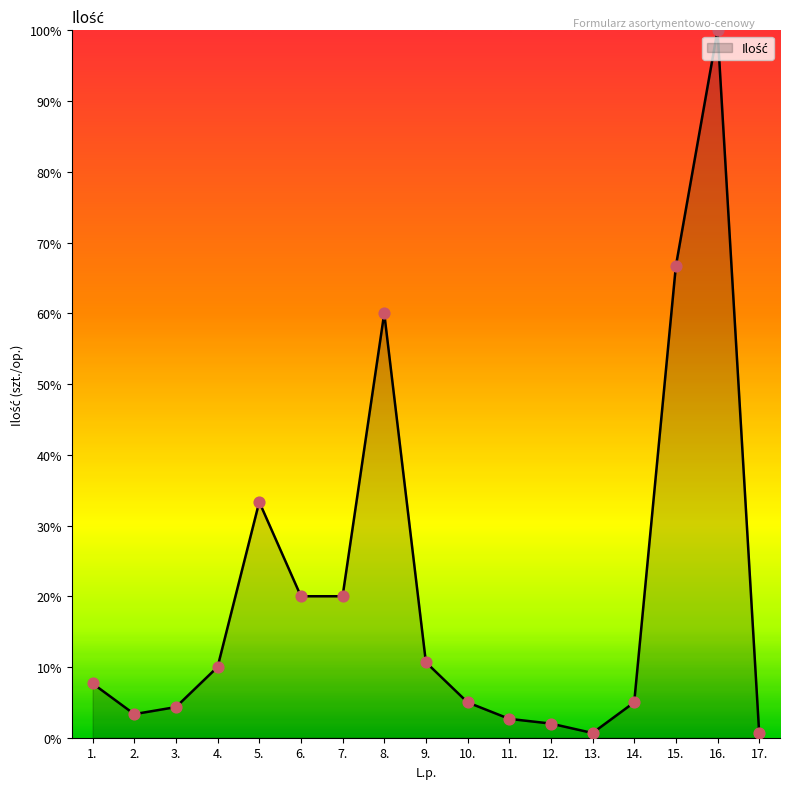

Which has a higher value, 8. or 13.?

8.